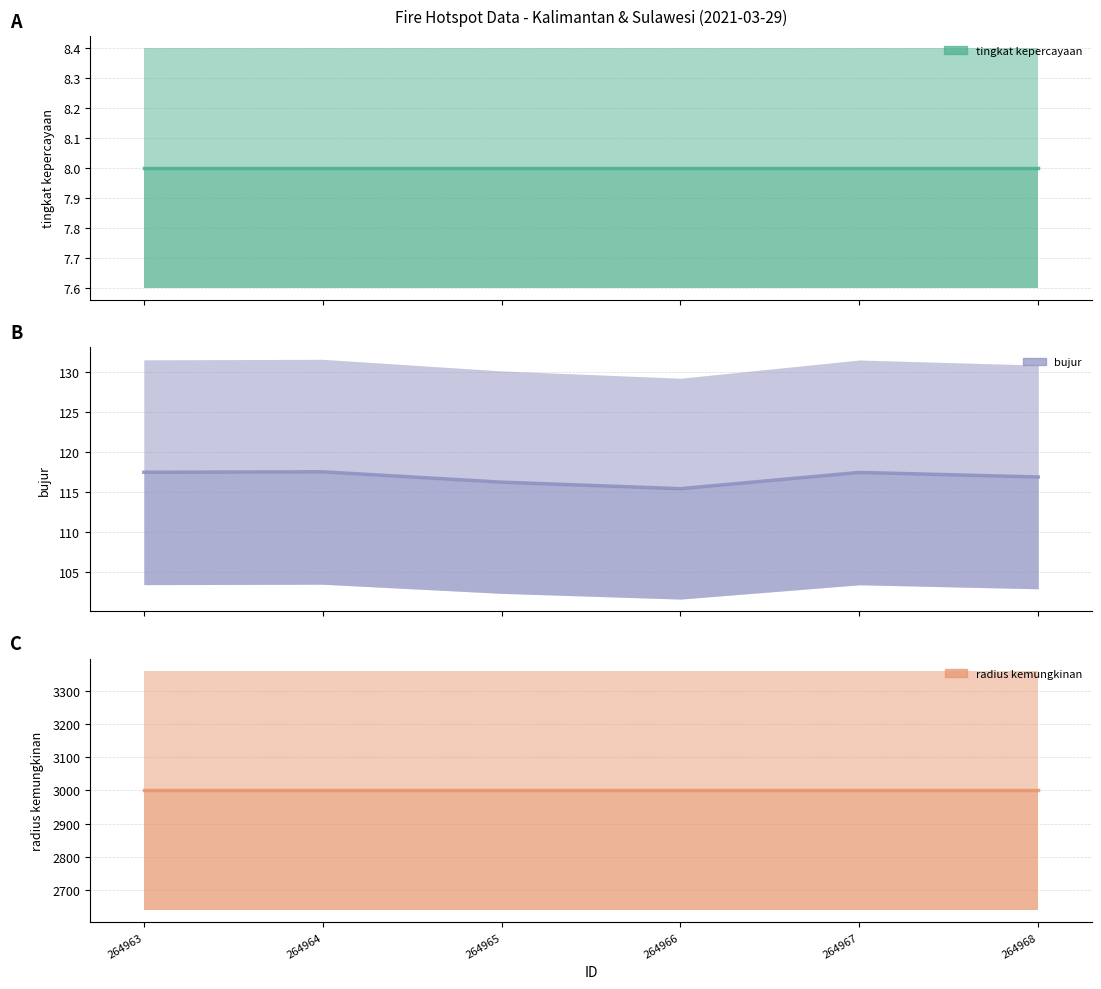

Rank the series by their maximum value, from highest to lowest.

radius kemungkinan, bujur, tingkat kepercayaan